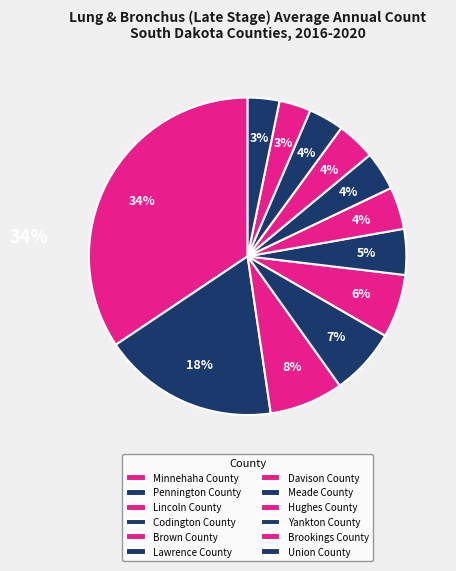

Is it true that Lincoln County is 1% of the pie?

False